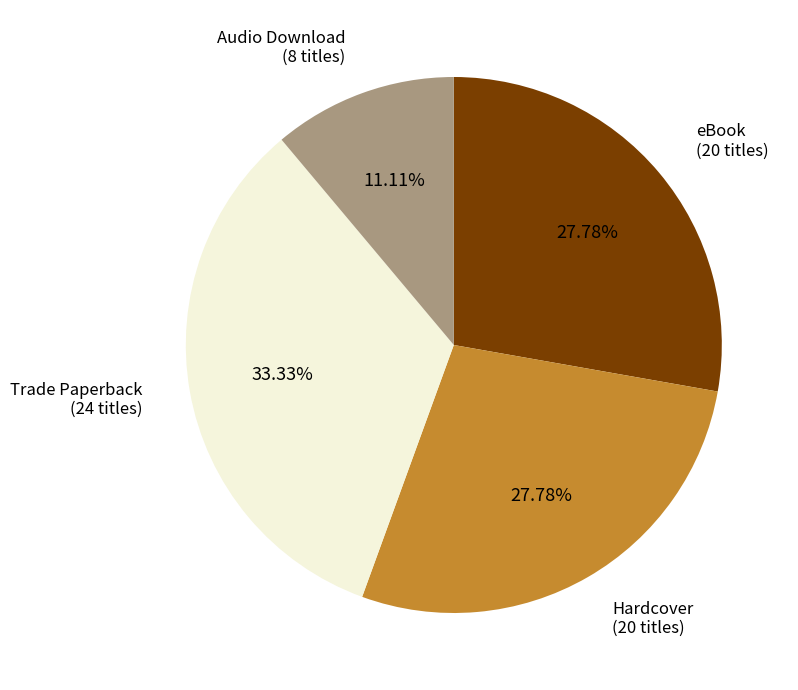

What percentage is the Hardcover slice, to the nearest percent?

28%